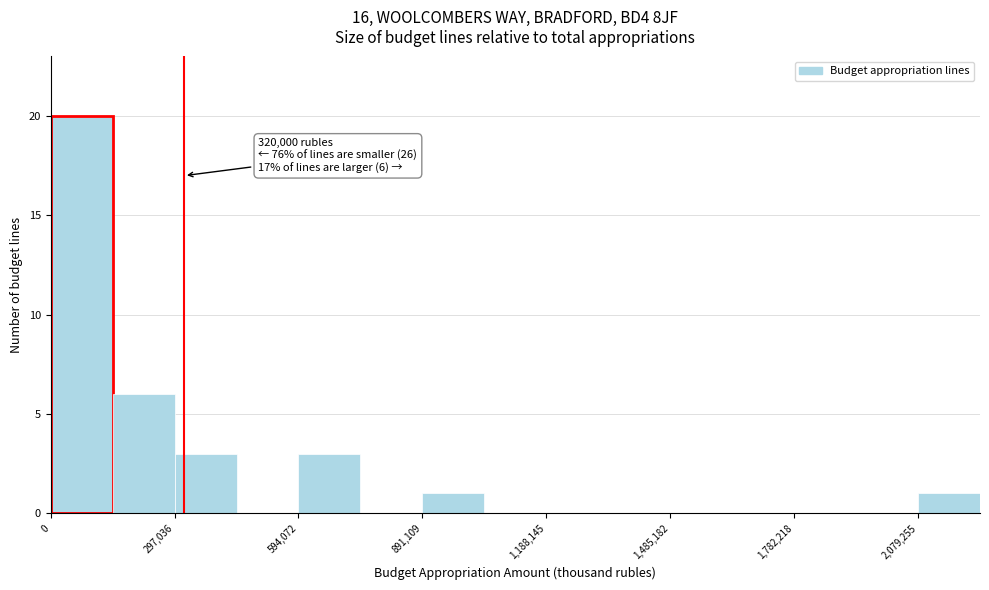

Around what value on the x-axis is the tallest bar? Give the approximate position of its centre, as read against the axis.

50000